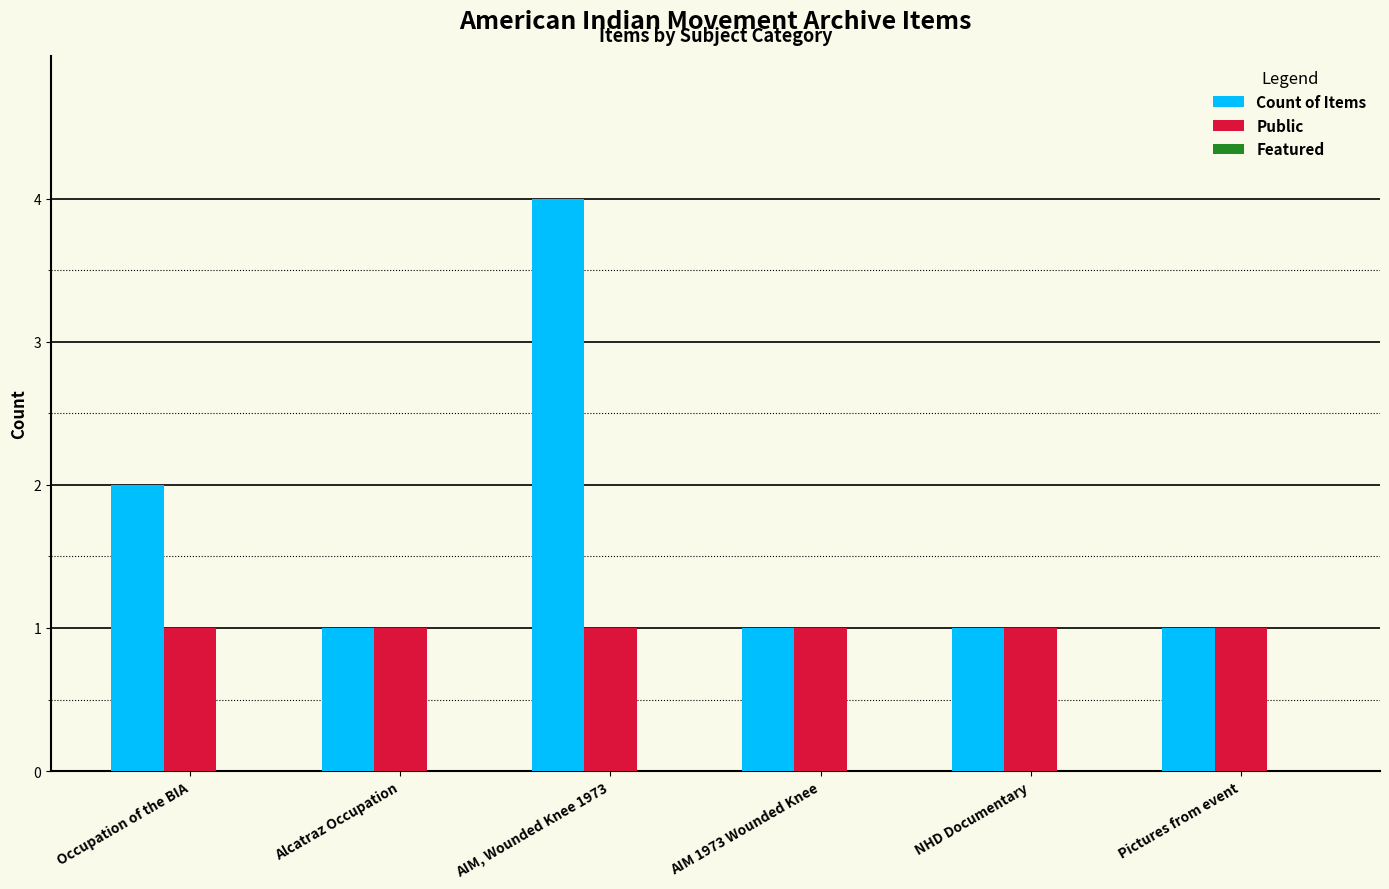

How many bars are there in total?

12